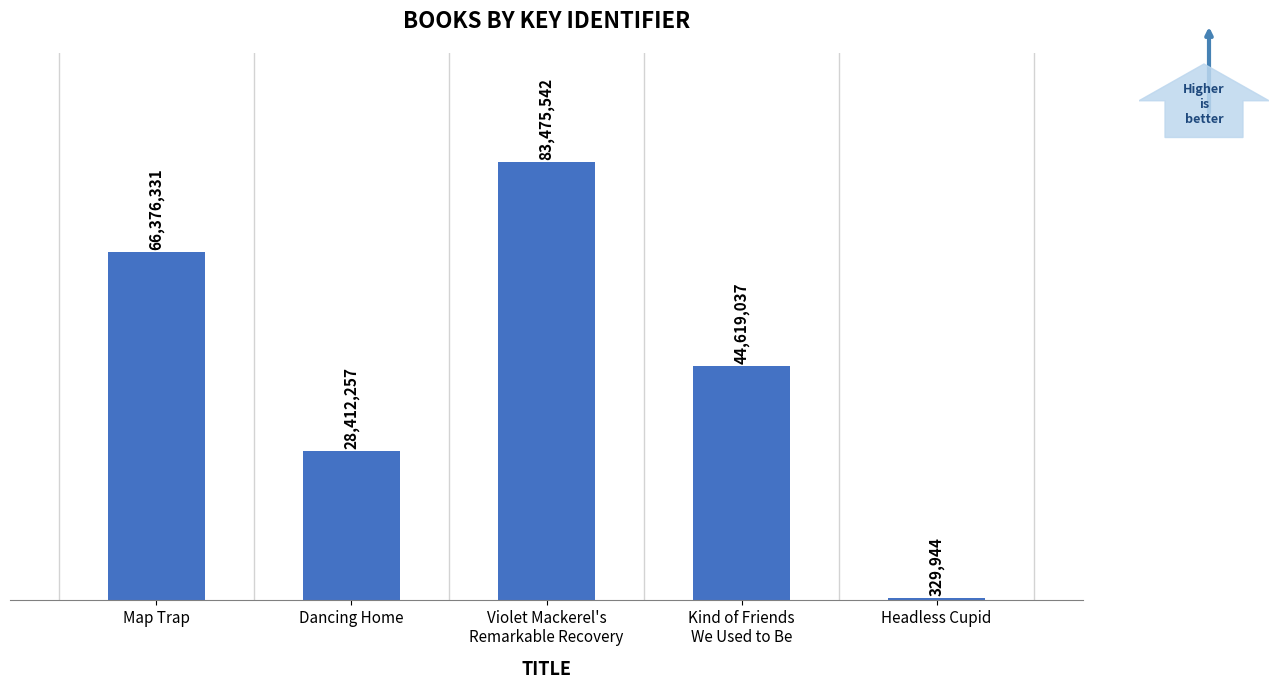

Are the bars horizontal?

No